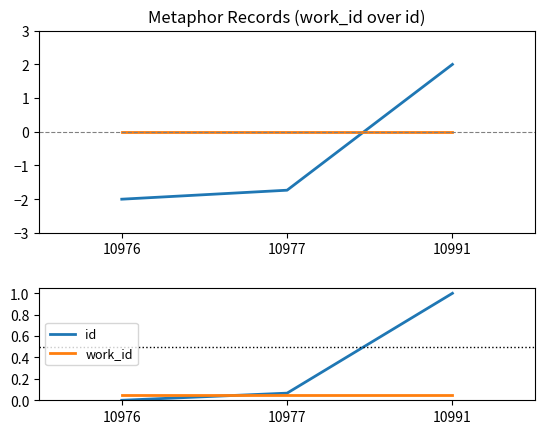

Where is work_id nearest to the value 0?

10976